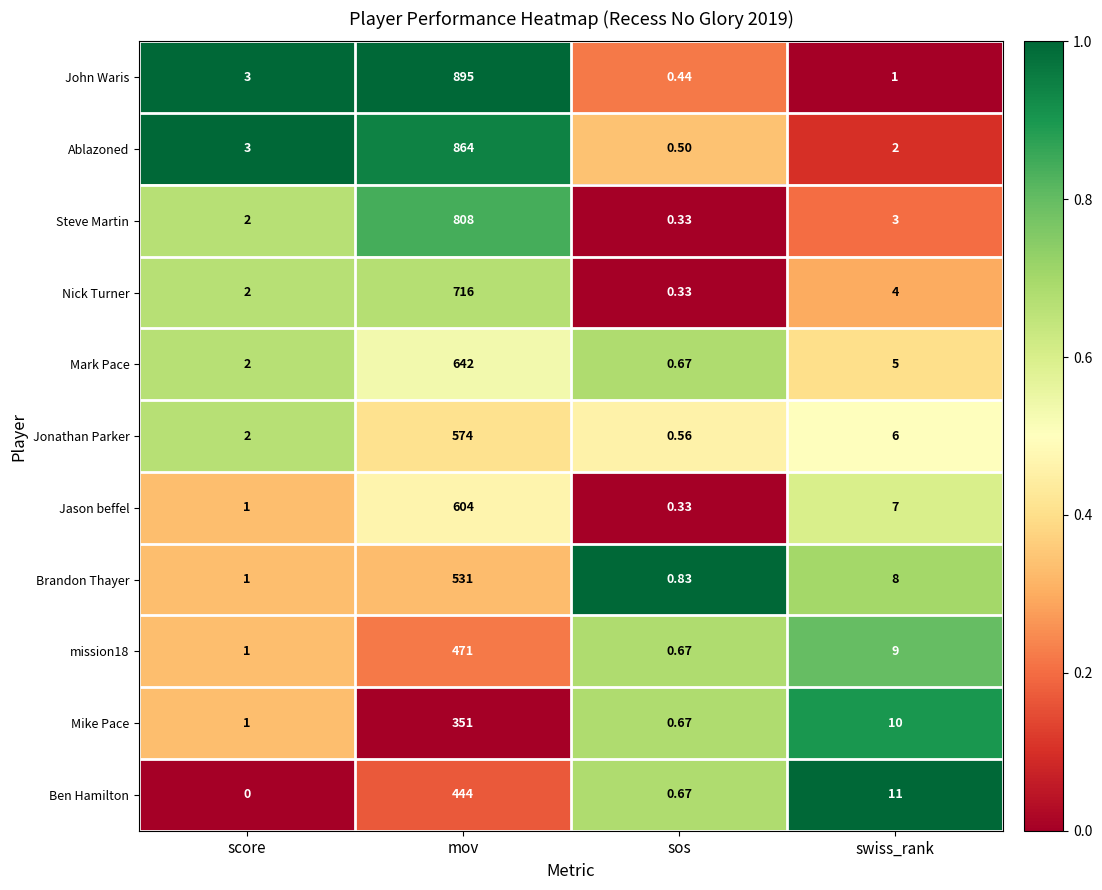

Which series has the largest range (max minus min)?

John Waris